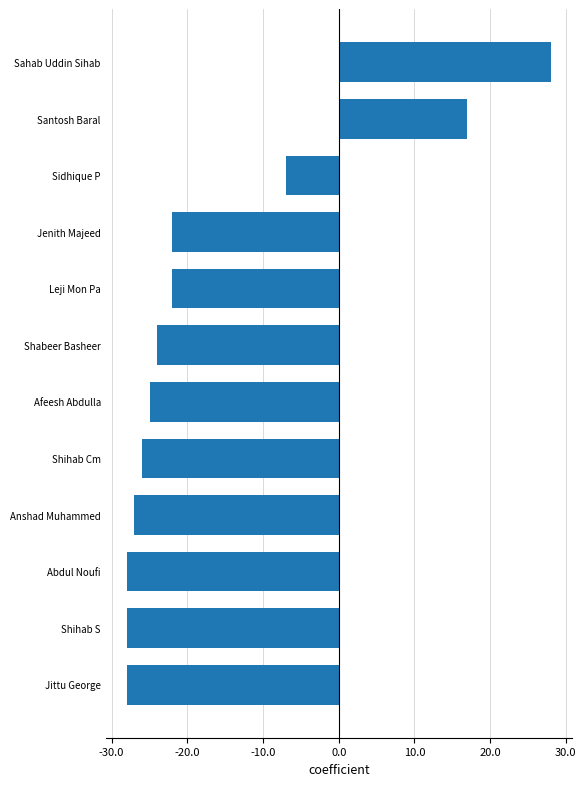

What is the difference between the maximum and minimum values?

56